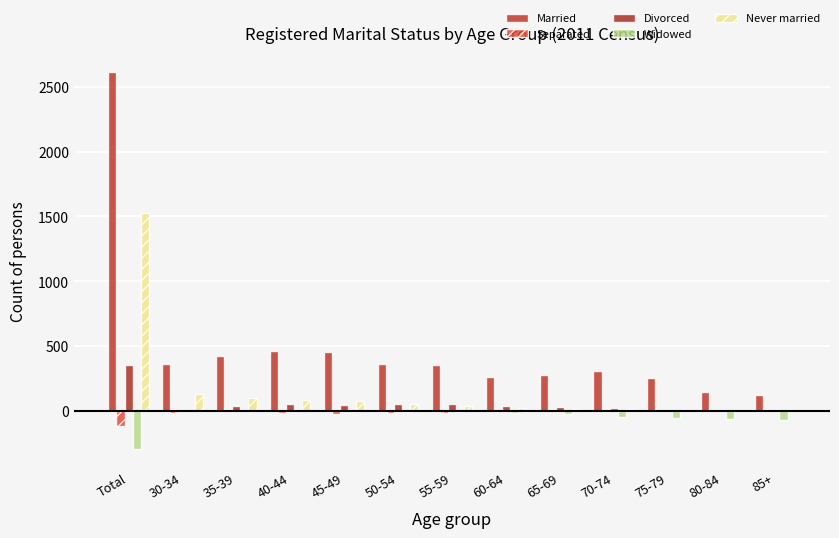

Reading left to right, list all the values displayed in this chart.

Married: 2613	362	427	464	453	358	353	264	280	307	255	144	120
Separated: -120	-14	-9	-20	-27	-15	-14	-11	-8	0	-3	0	0
Divorced: 351	14	38	53	47	52	51	34	29	22	4	3	0
Widowed: -292	-4	0	-3	-8	-6	-12	-17	-24	-44	-56	-61	-67
Never married: 1525	132	100	81	73	56	39	25	16	11	3	0	4